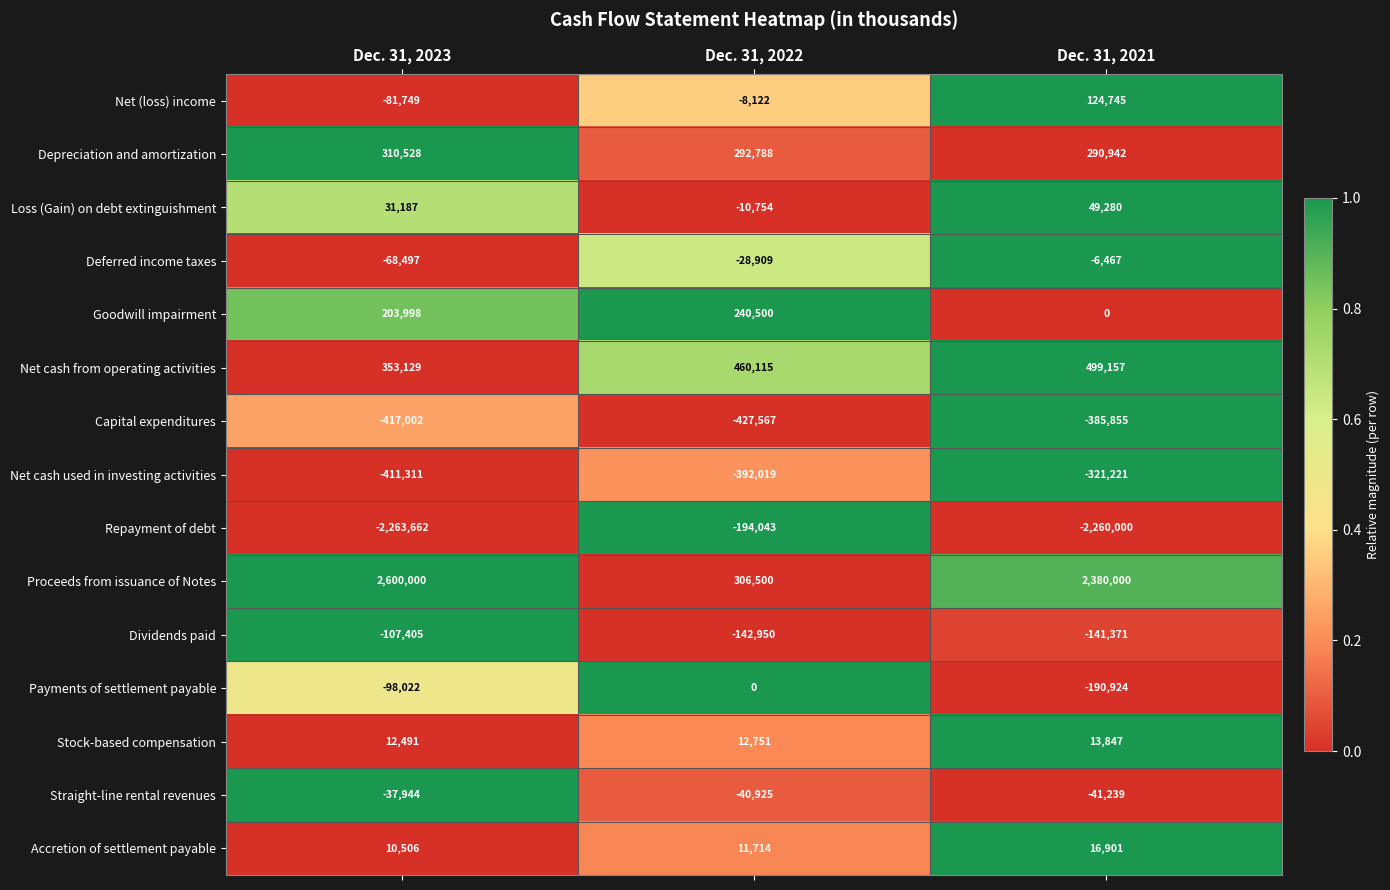

Which series has the largest total across all categories?

Proceeds from issuance of Notes